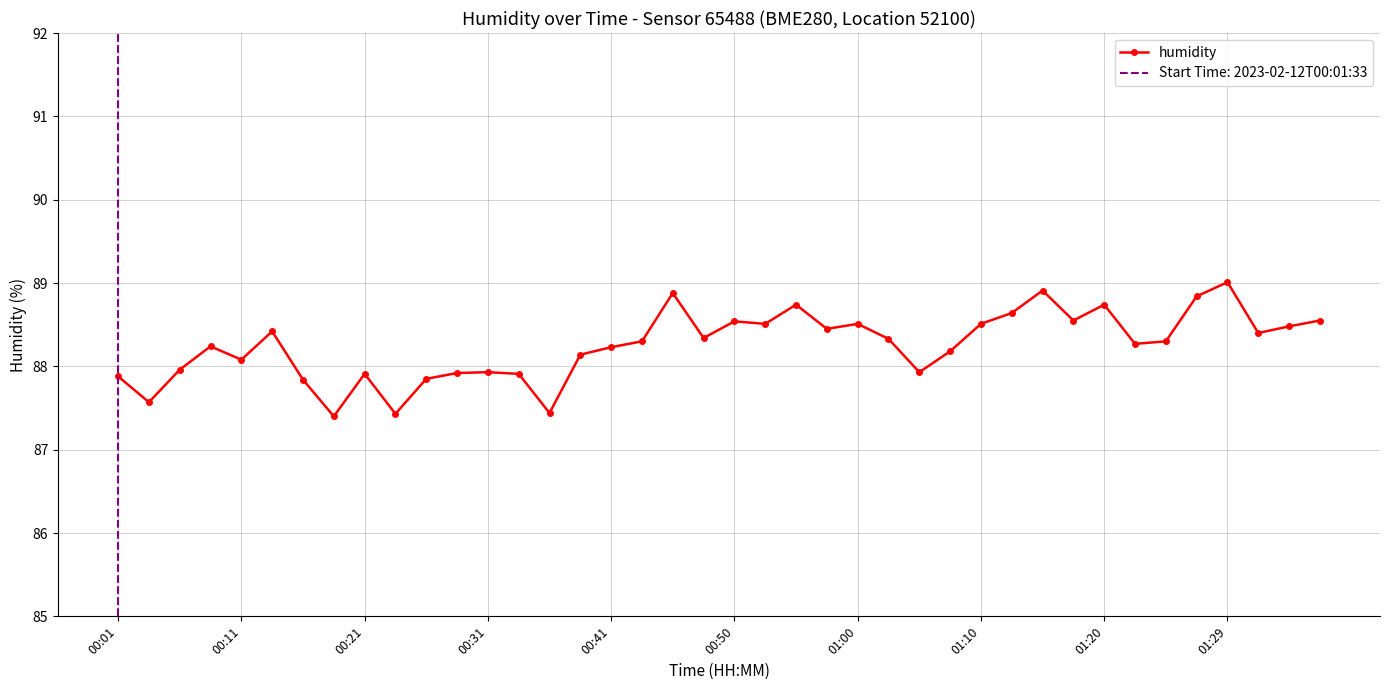

How many lines are shown in the chart?

1